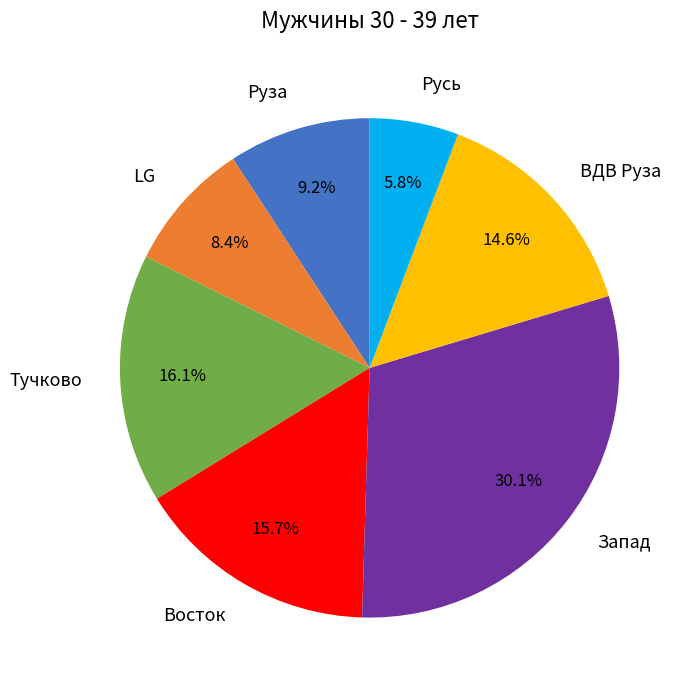

How many segments does this pie chart have?

7